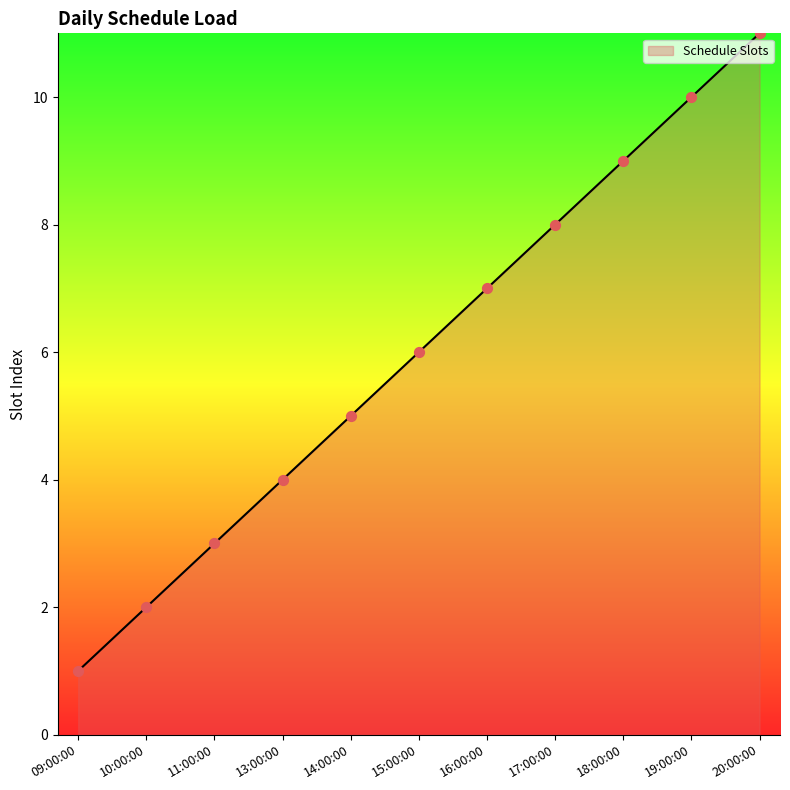

What is the ratio of the value at 13:00:00 to the value at 18:00:00?

0.4